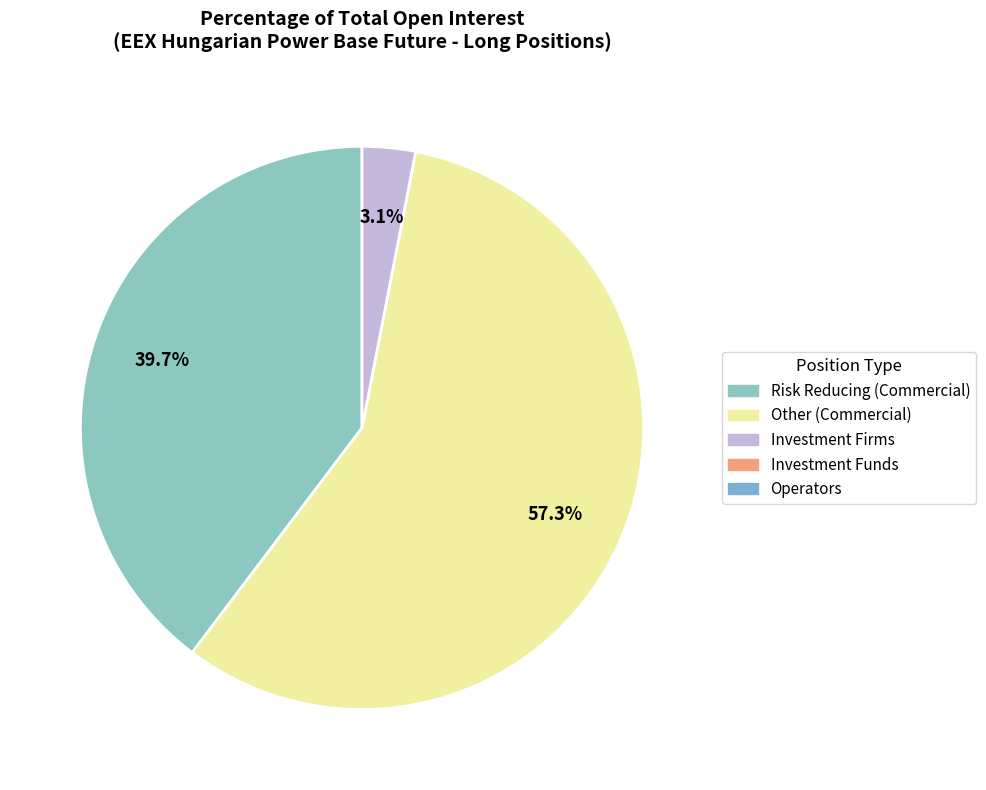

Does any single category account for the majority?

Yes